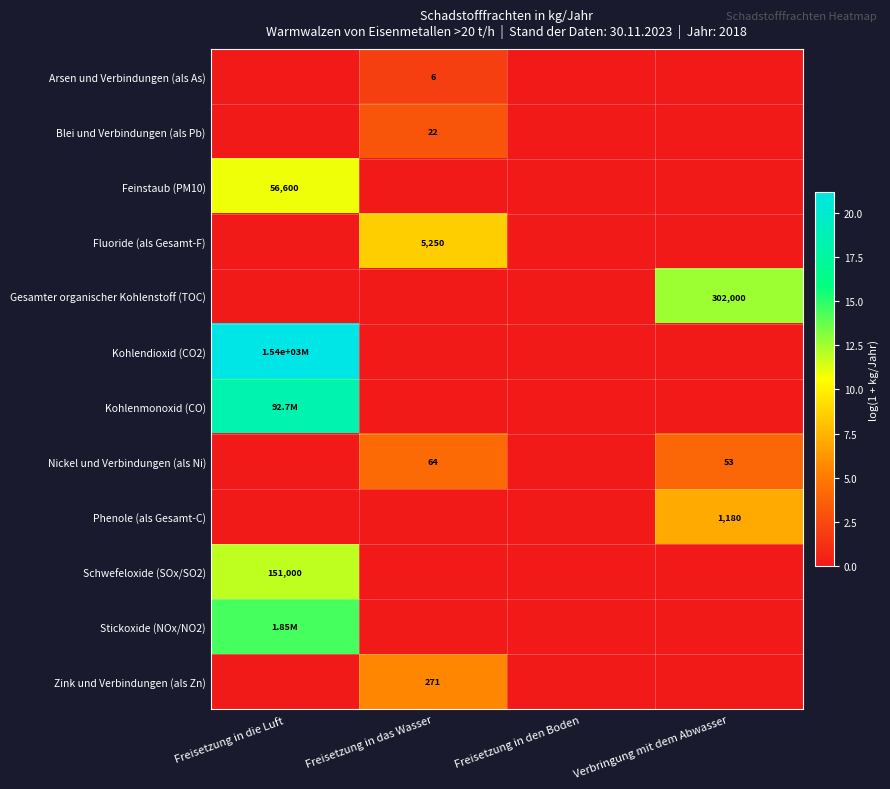

What is the difference between the highest and lowest values at Freisetzung in das Wasser?

8.6